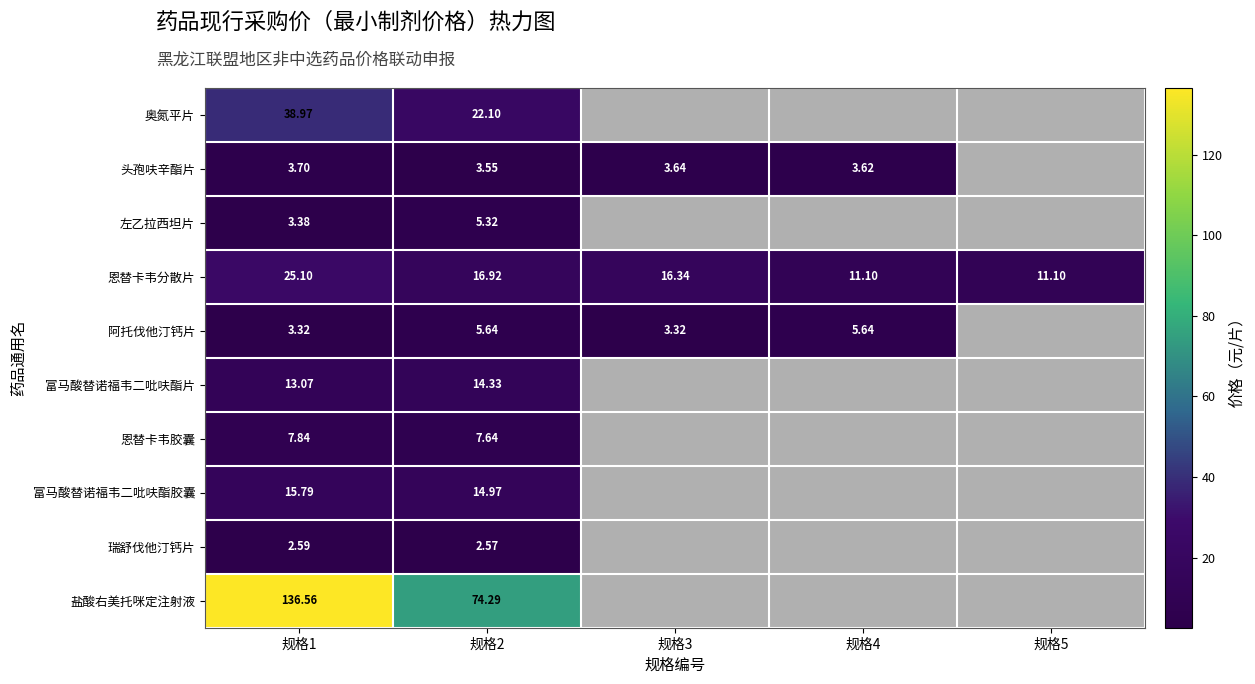

Rank the series at 规格1 from lowest to highest value.

瑞舒伐他汀钙片, 阿托伐他汀钙片, 左乙拉西坦片, 头孢呋辛酯片, 恩替卡韦胶囊, 富马酸替诺福韦二吡呋酯片, 富马酸替诺福韦二吡呋酯胶囊, 恩替卡韦分散片, 奥氮平片, 盐酸右美托咪定注射液